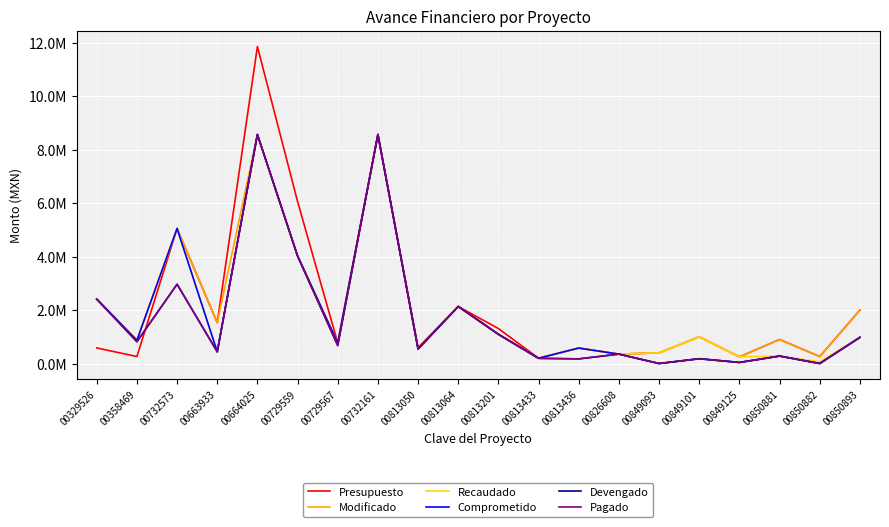

Where is the first local maximum for Devengado?

00732573